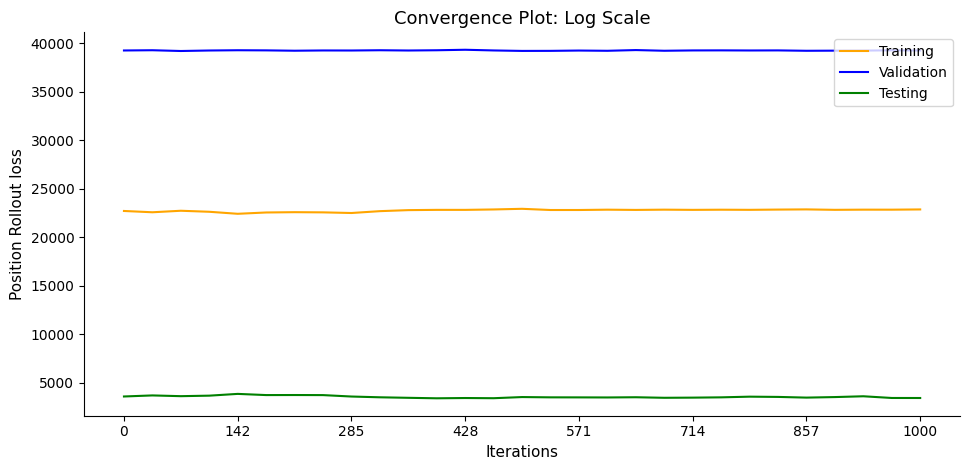

What is the lowest value of the Testing series?

3389